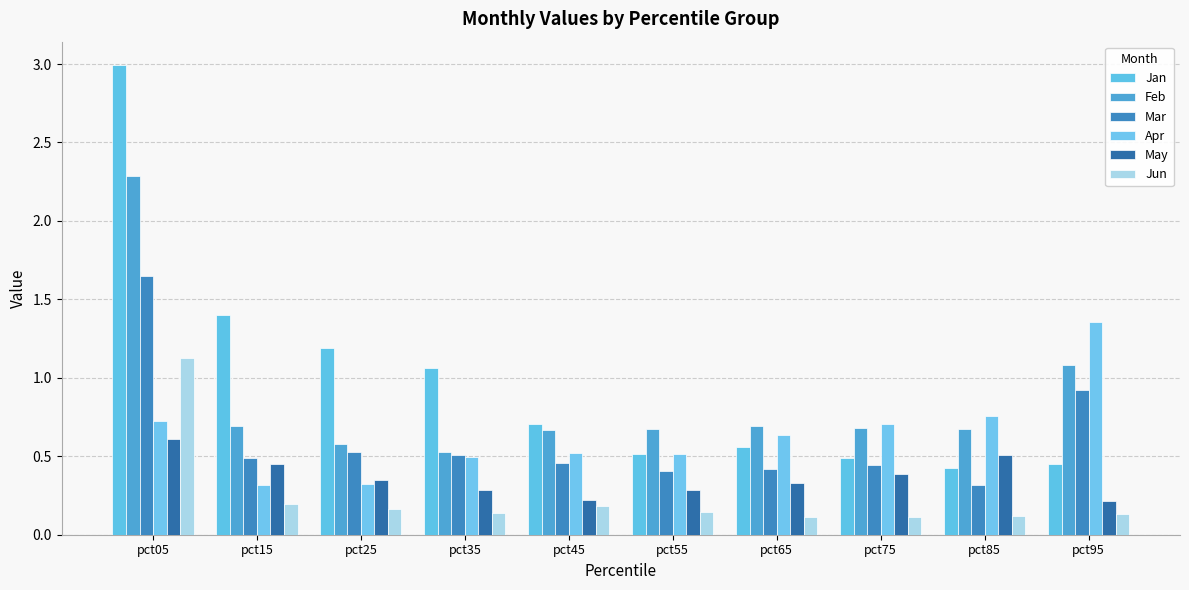

What is the total value across all series at pct85?

2.8